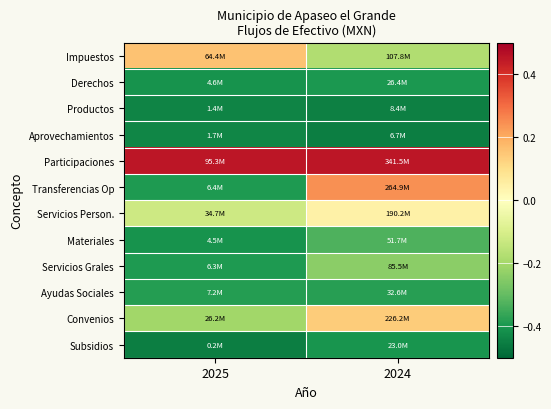

At 2025, list the series in order from smallest to largest.

Subsidios, Productos, Aprovechamientos, Materiales, Derechos, Servicios Grales, Transferencias Op, Ayudas Sociales, Convenios, Servicios Person., Impuestos, Participaciones